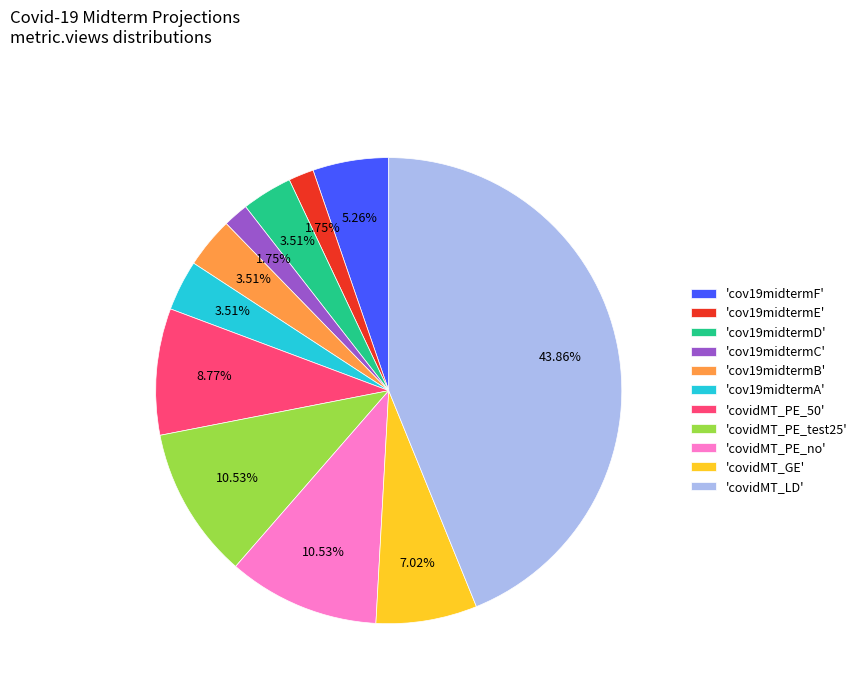

Between 'cov19midtermF' and 'covidMT_PE_no', which is larger?

'covidMT_PE_no'